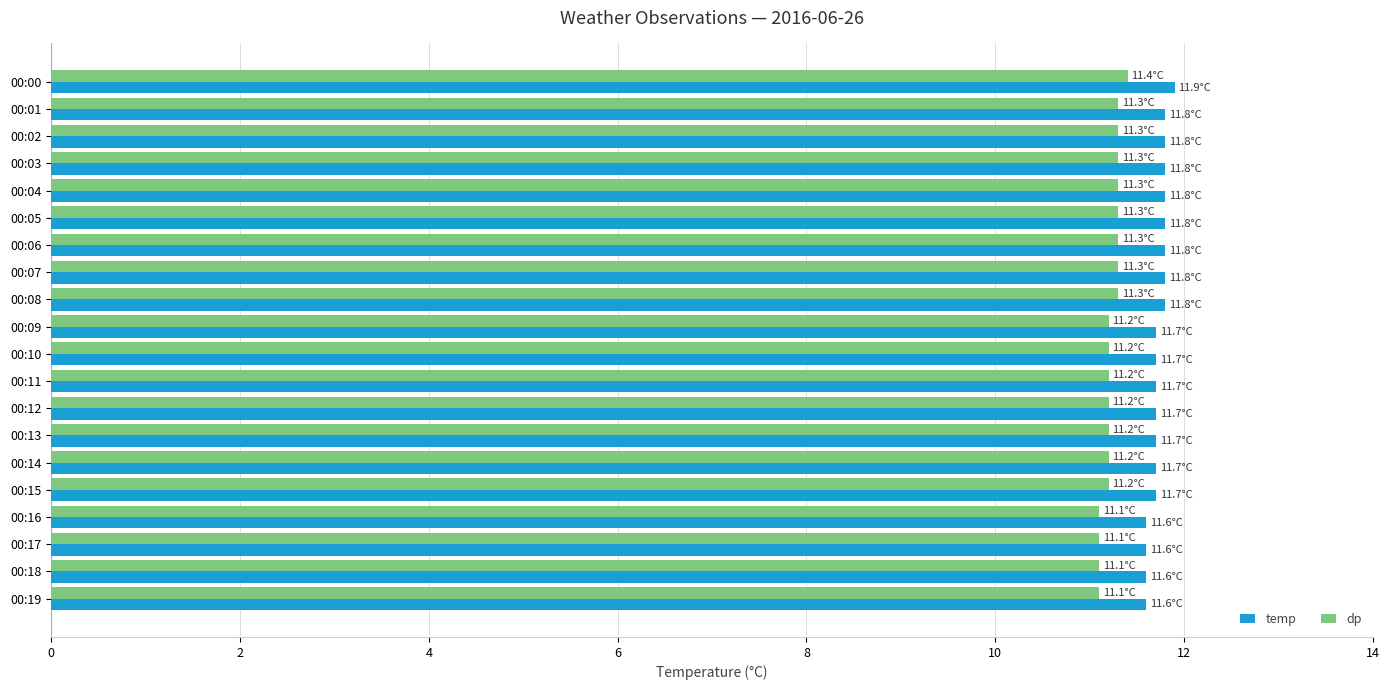

What is the average value of the dp series?

11.2